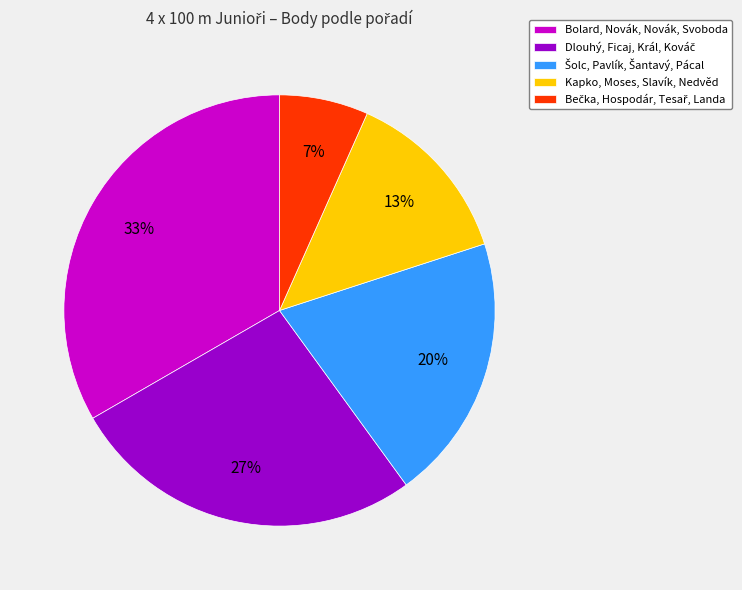

Is it true that Kapko, Moses, Slavík, Nedvěd is 13% of the pie?

True